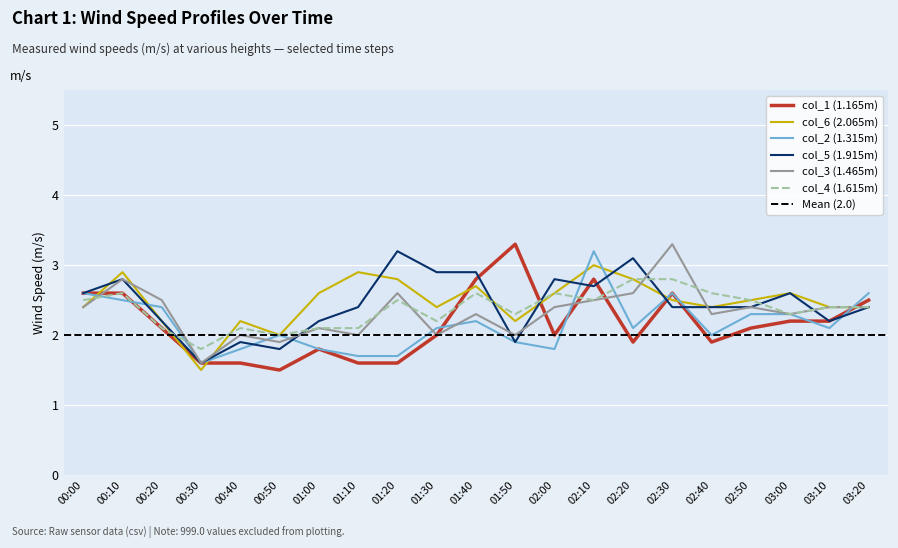

Which has a higher value, 02:50 or 02:00?

02:50